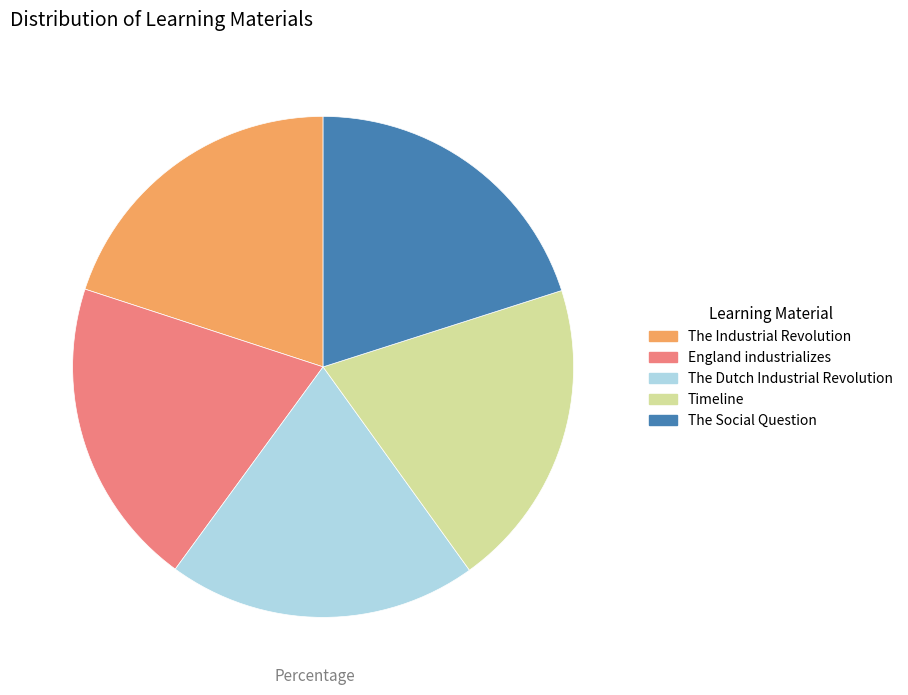

Is it true that England industrializes is 20% of the pie?

True